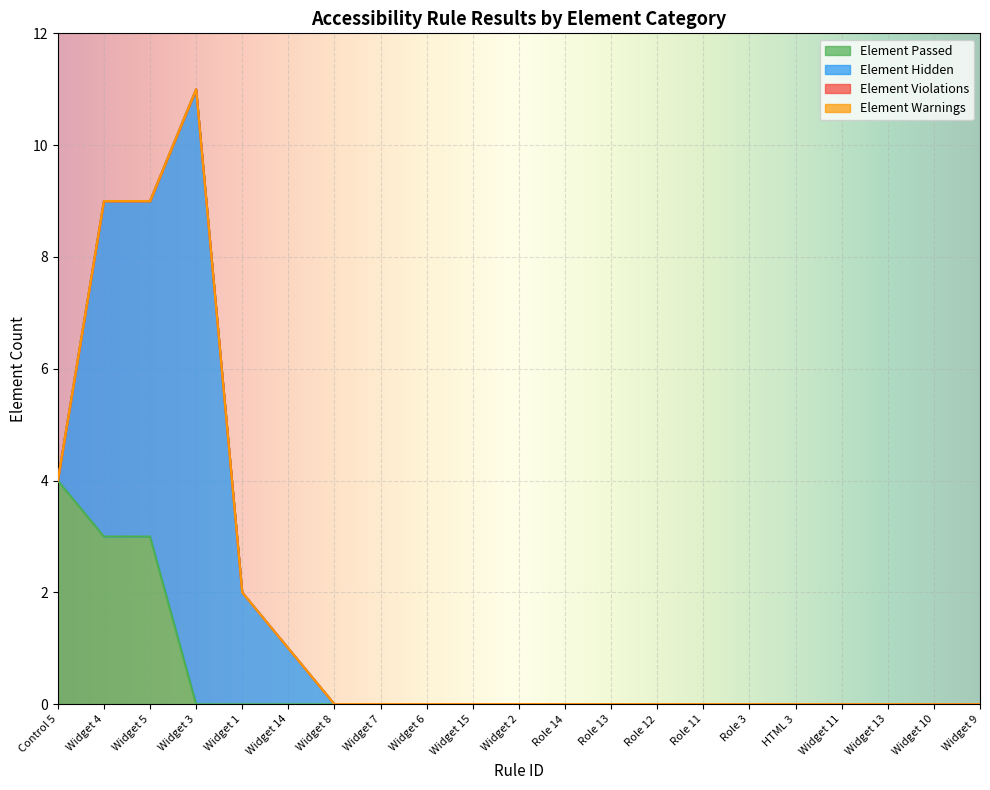

Which series has the largest total across all categories?

Element Hidden